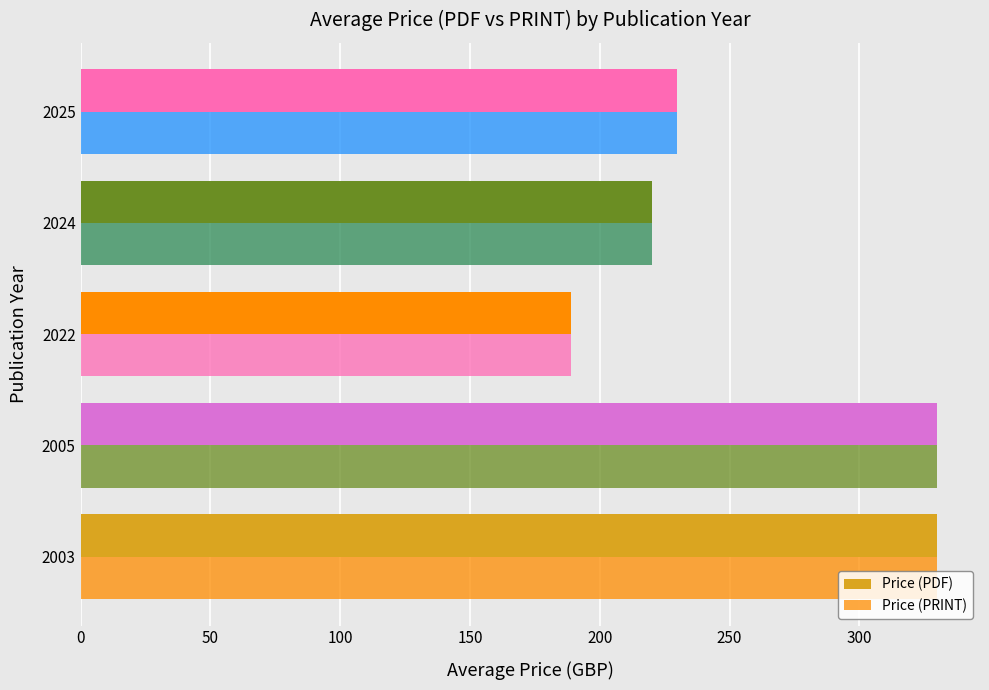

Which series has the largest total across all categories?

Price (PDF)